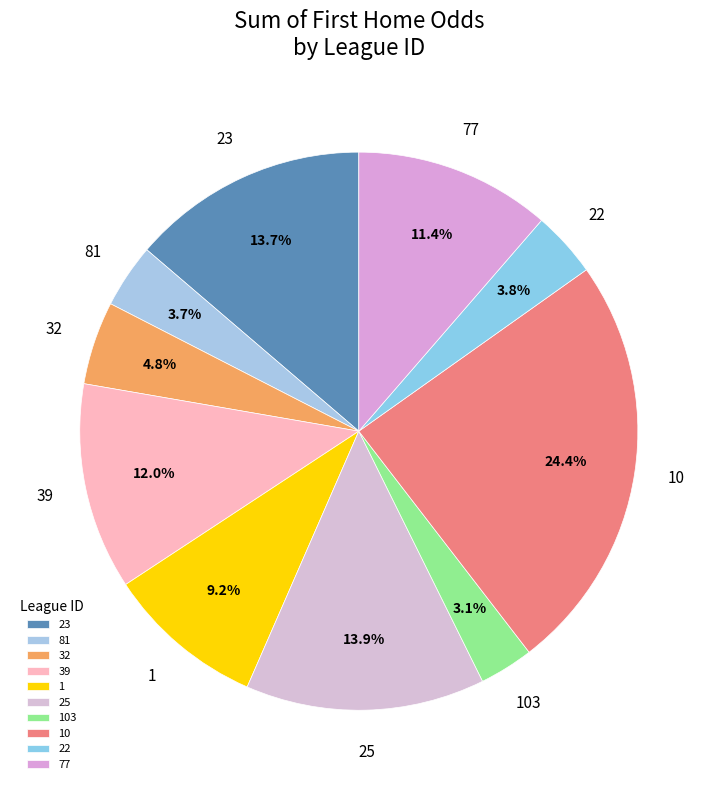

What percentage is NOT represented by 32?

95.2%